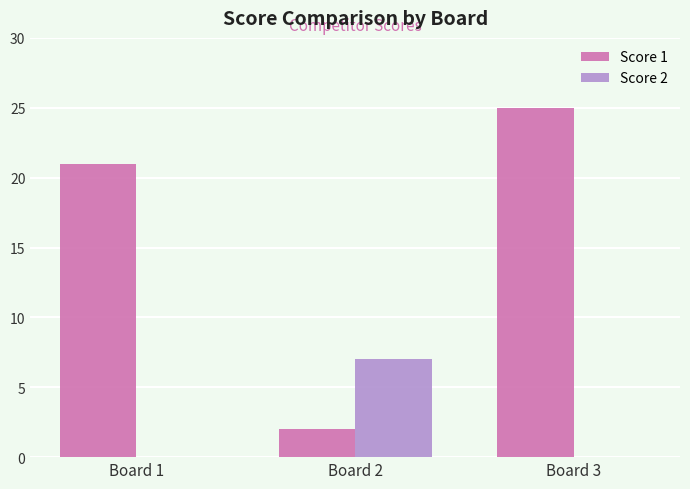

Which label corresponds to the largest value in the chart?

Board 3